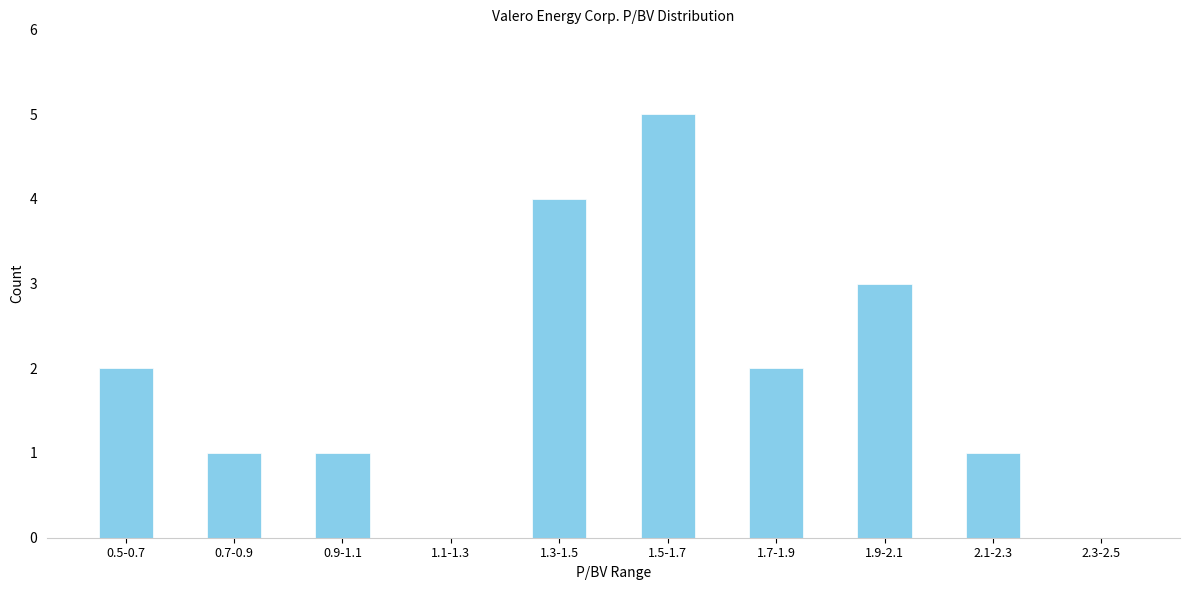

Reading left to right, extract all data points from this chart.

0.5-0.7=2	0.7-0.9=1	0.9-1.1=1	1.1-1.3=0	1.3-1.5=4	1.5-1.7=5	1.7-1.9=2	1.9-2.1=3	2.1-2.3=1	2.3-2.5=0